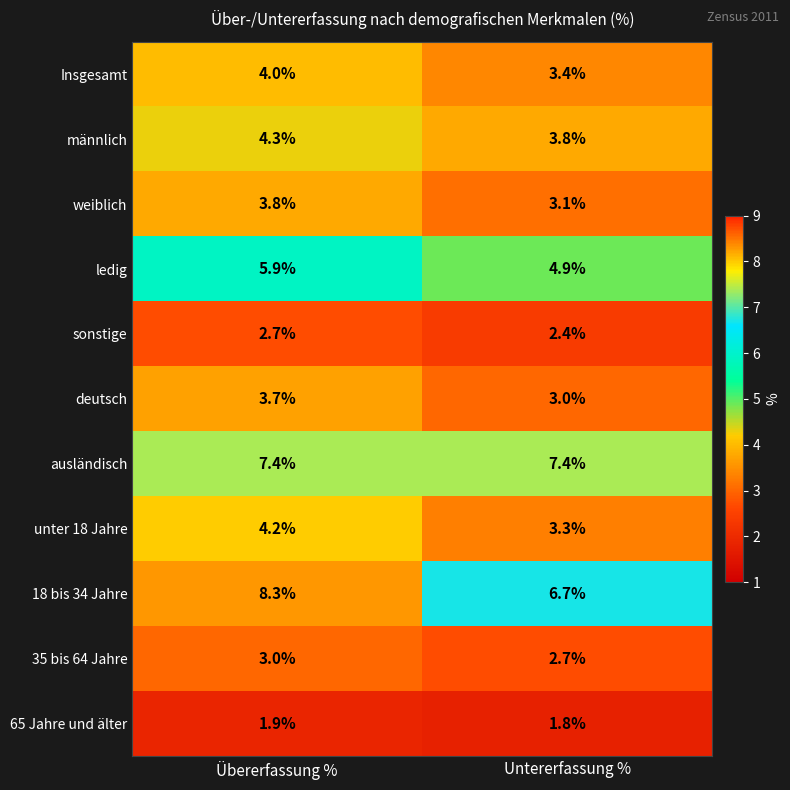

What is the maximum value shown in the chart?

8.3